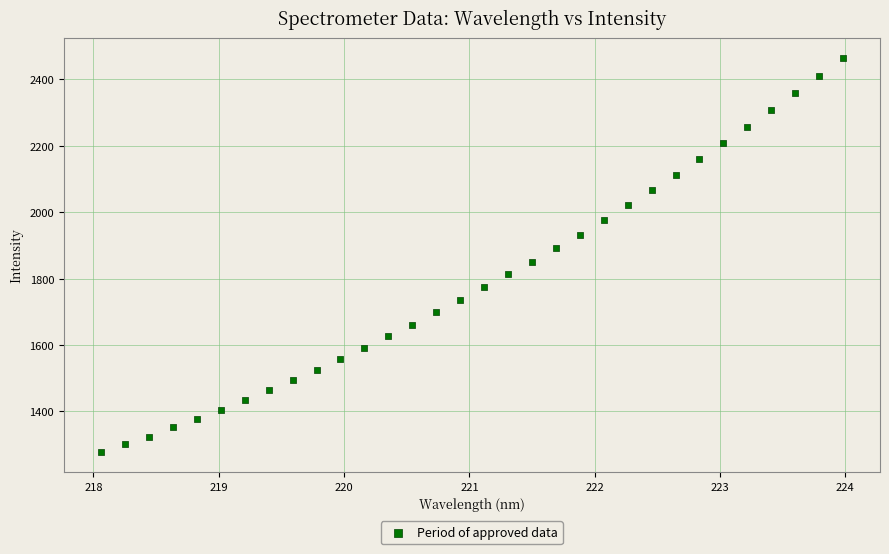

What is the range of X values (max minus min)?

5.9